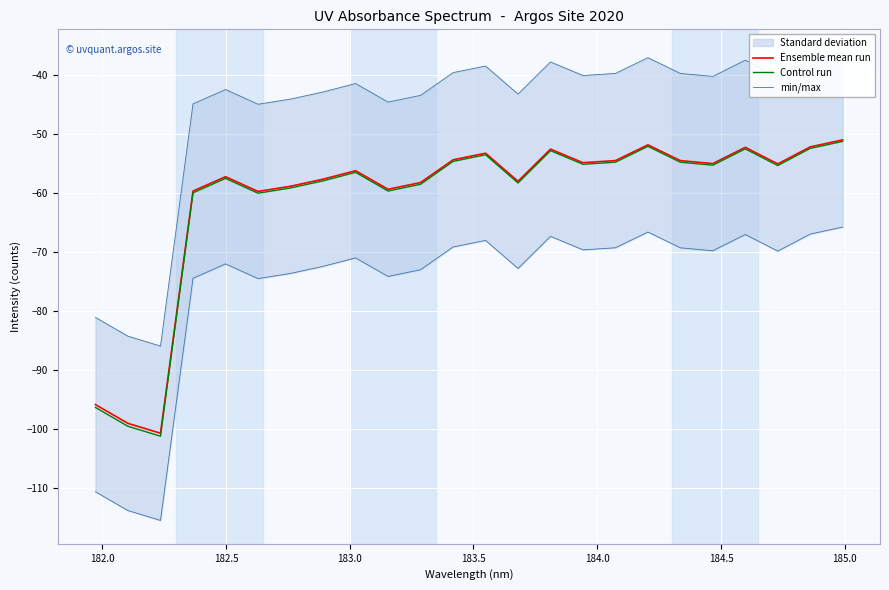

What is the minimum value for Ensemble mean run?

-100.7